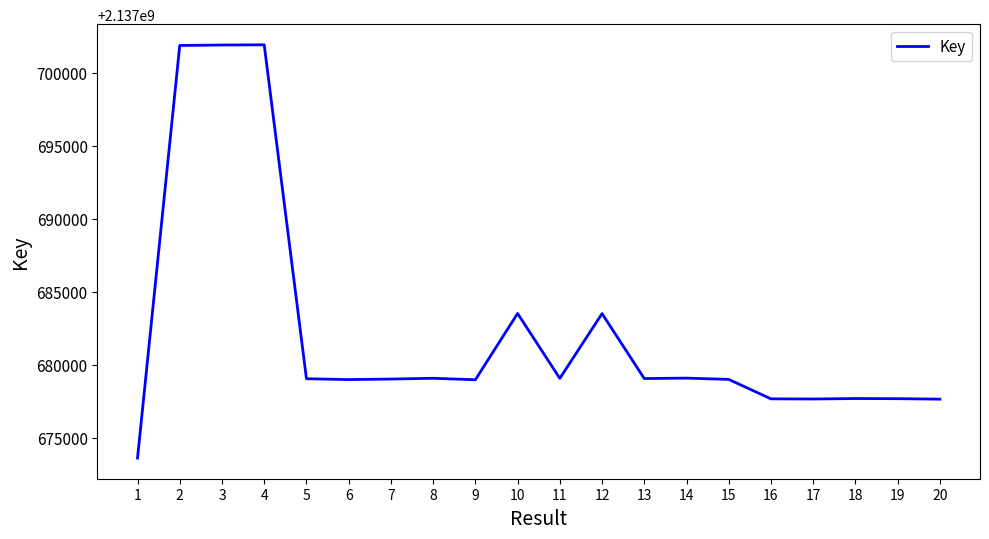

The value at 12 is 2982206466. True or false?

False